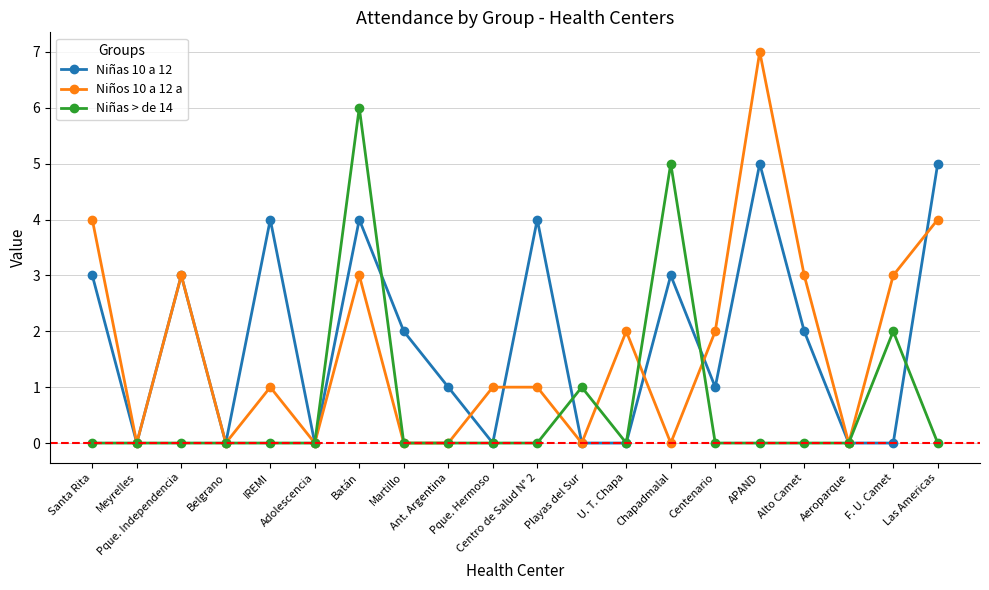

The value of Niñas > de 14 at Santa Rita is -2. True or false?

False